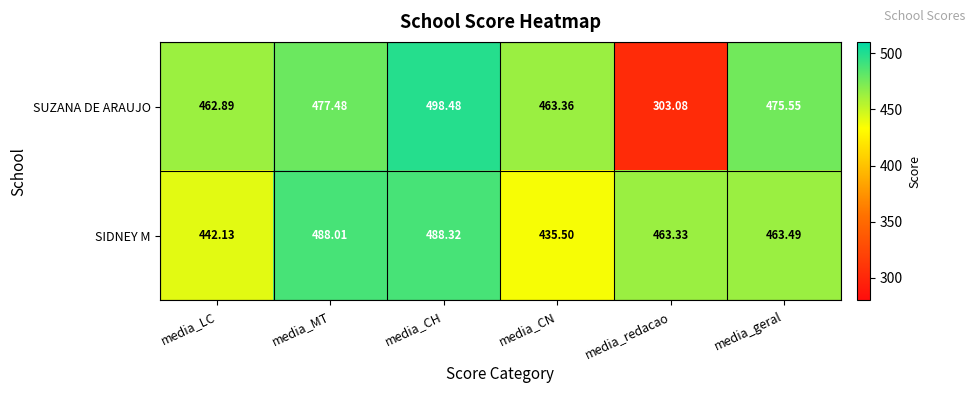

List the series in order of their overall mean, lowest first.

SUZANA DE ARAUJO, SIDNEY M